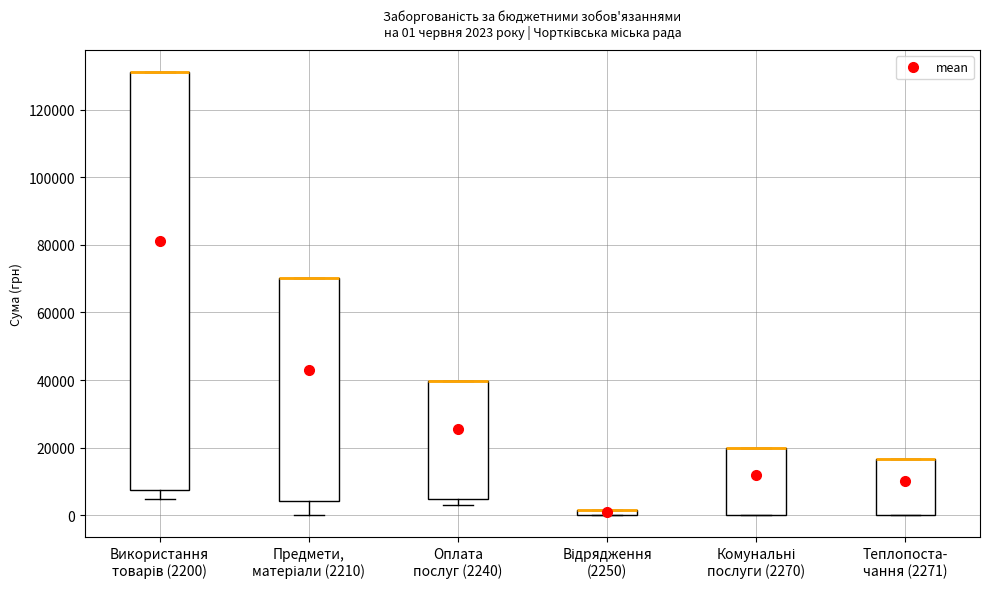

Comparing the boxes themselves (not the whiskers), which one is the tallest?

Використання товарів (2200)